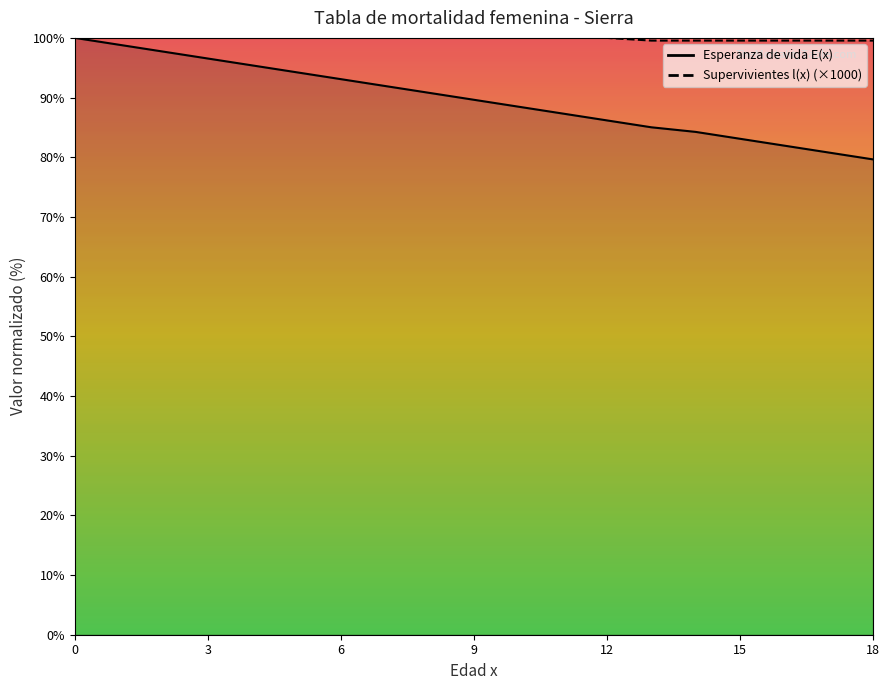

The Esperanza de vida E(x) series shows 142.3 at 2. True or false?

False